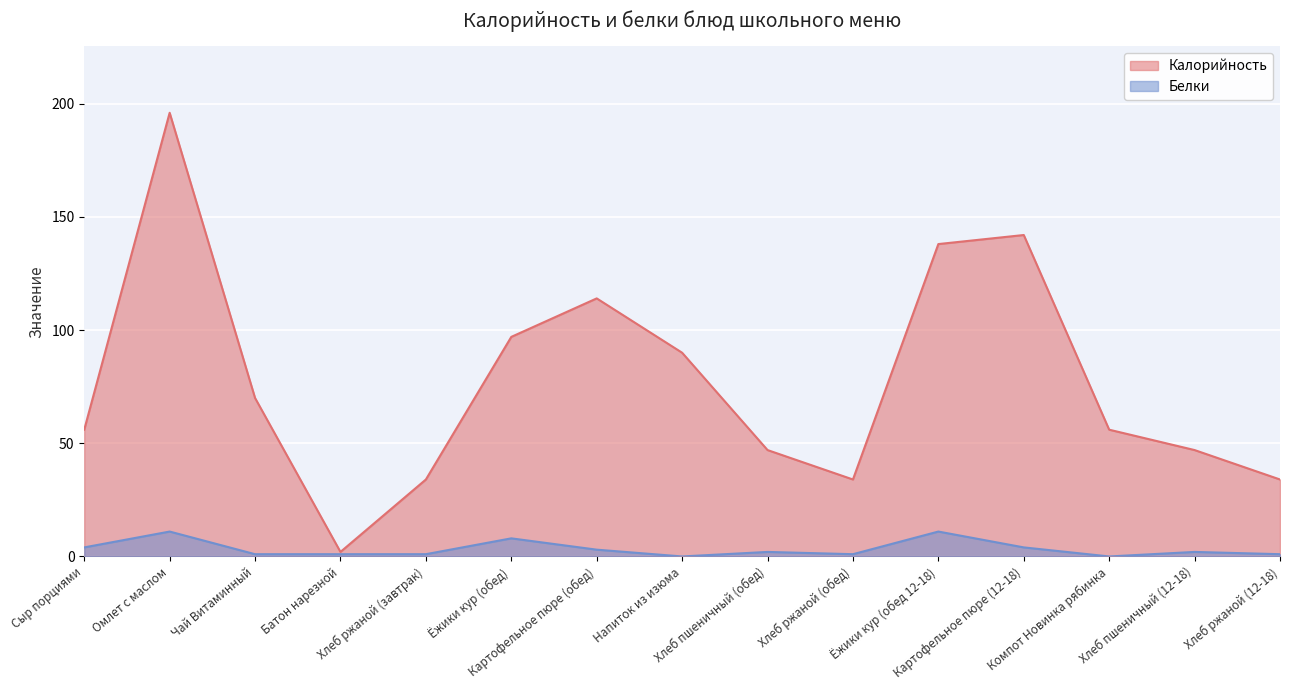

True or false: Белки has a value of 6 at Картофельное пюре (12-18).

False